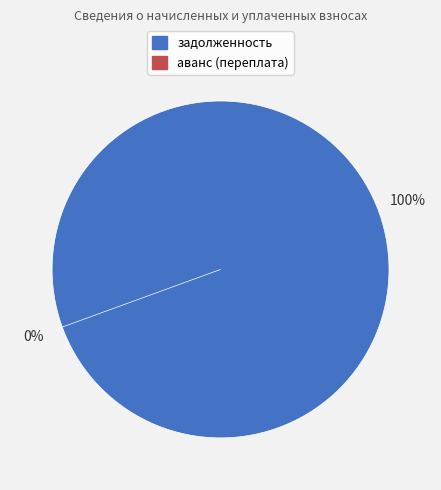

Is there any slice that represents more than half of the pie?

Yes